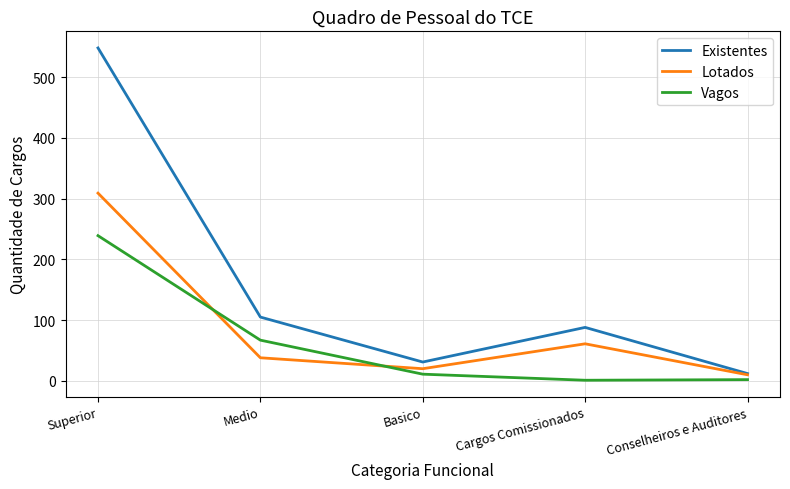

Which series has the largest range (max minus min)?

Existentes